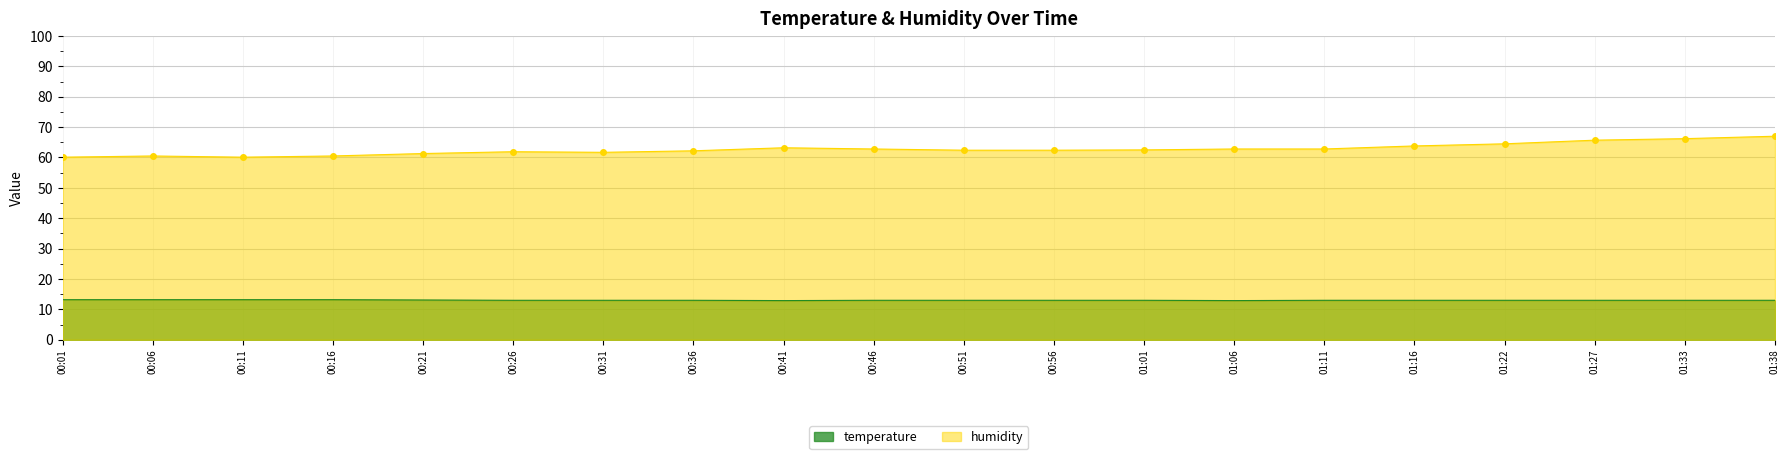

How many data points does each series have?

20